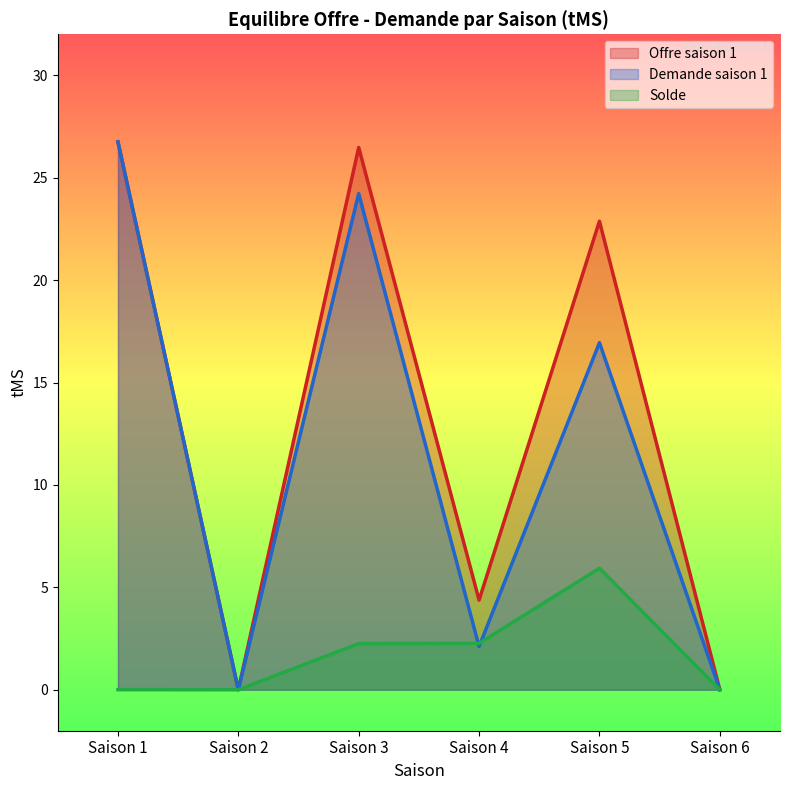

True or false: Demande saison 1 and Offre saison 1 cross at least once.

False